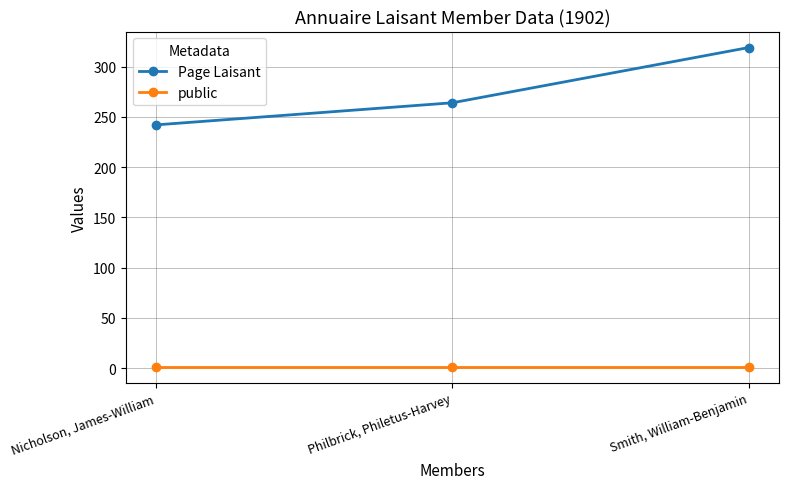

Count the Page Laisant values in the range 242 to 319.

3